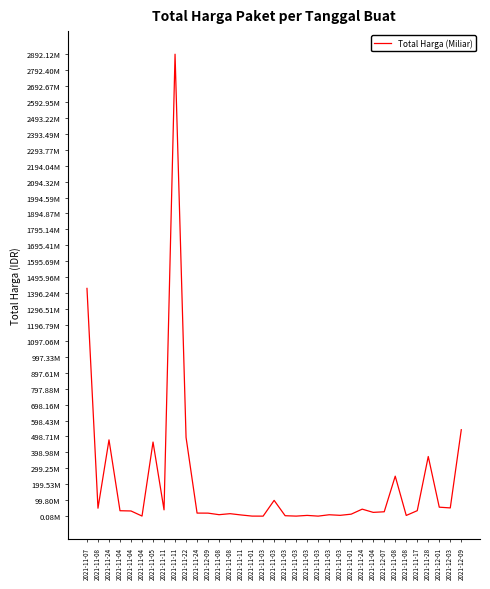

Is this an area chart (filled region under the line)?

No